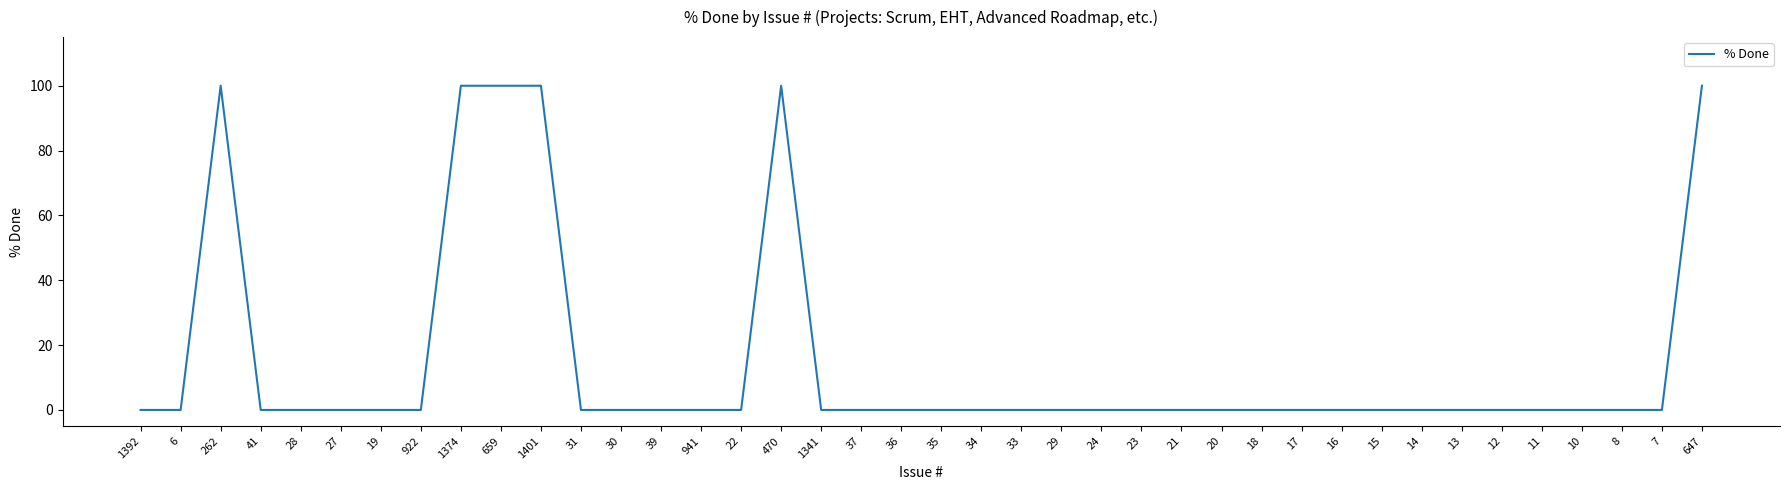

How many lines are shown in the chart?

1